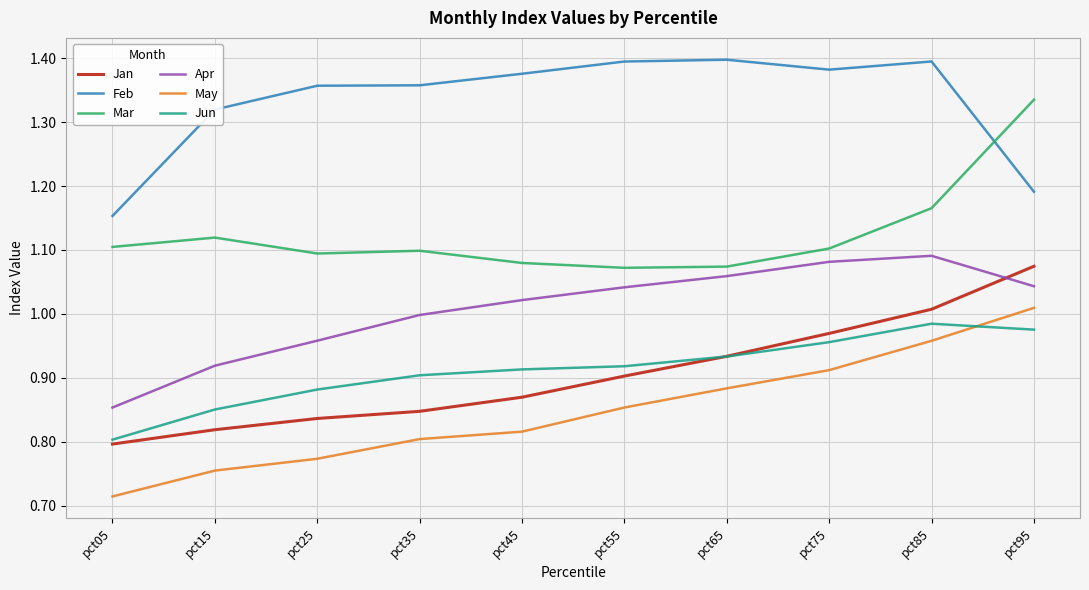

Does the chart display data point markers on the line(s)?

No